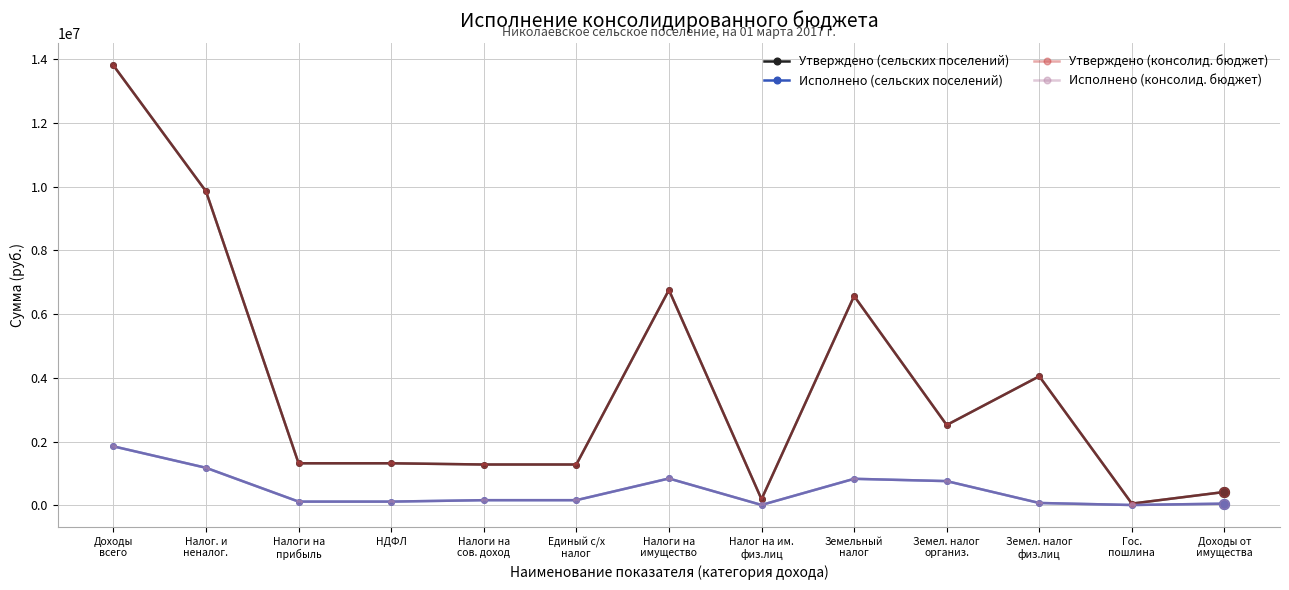

At how many categories does at least one series exceed 11355539?

1